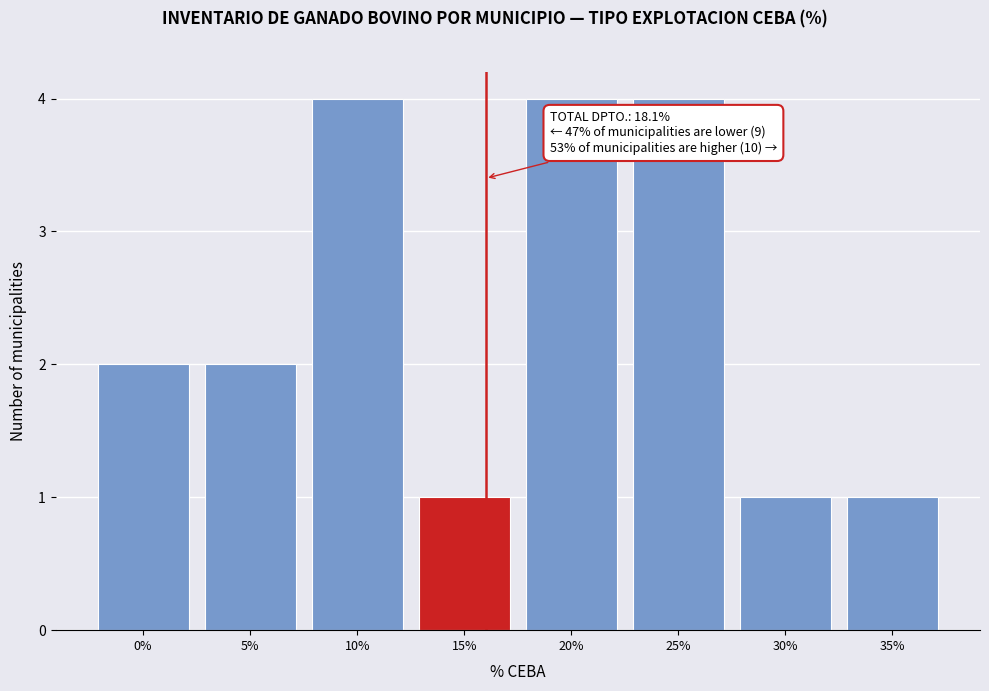

Reading right to left, list all the values displayed in this chart.

35%=1	30%=1	25%=4	20%=4	15%=1	10%=4	5%=2	0%=2